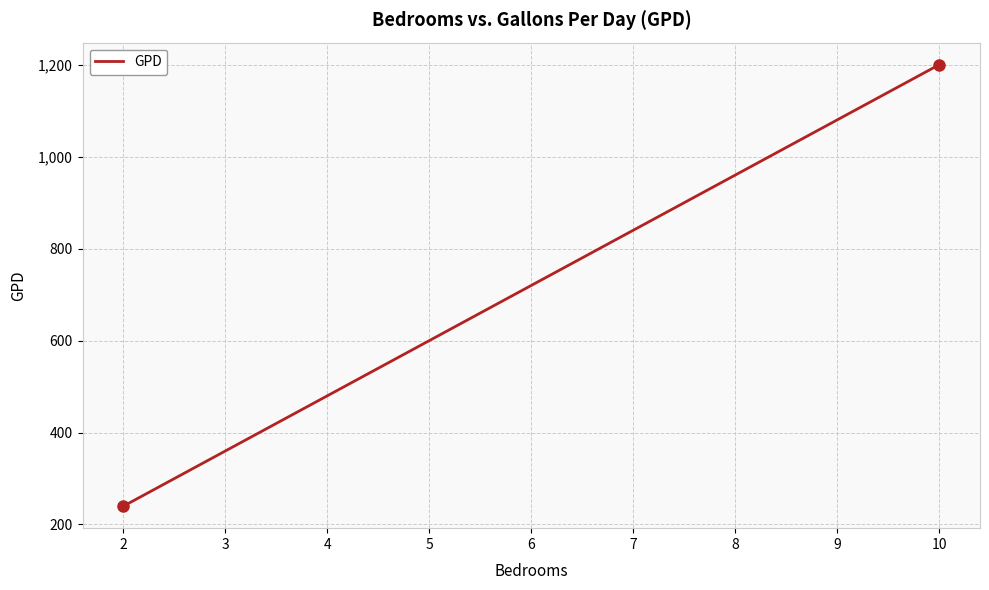

What is the difference between the second highest and minimum values?

840